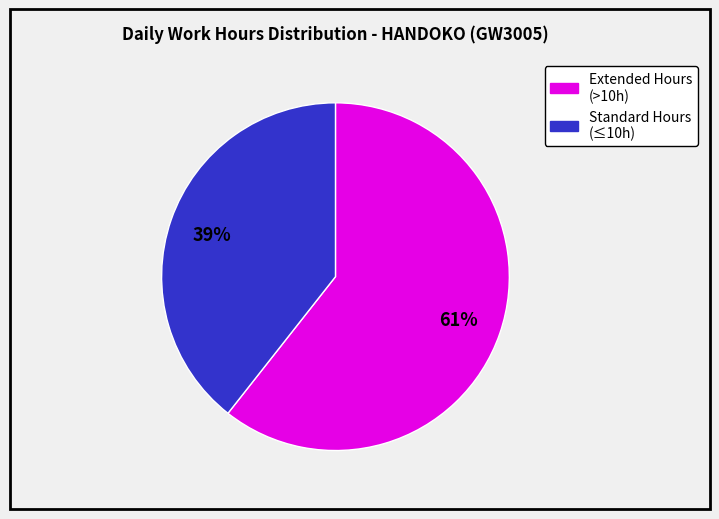

Is there any slice that represents more than half of the pie?

Yes